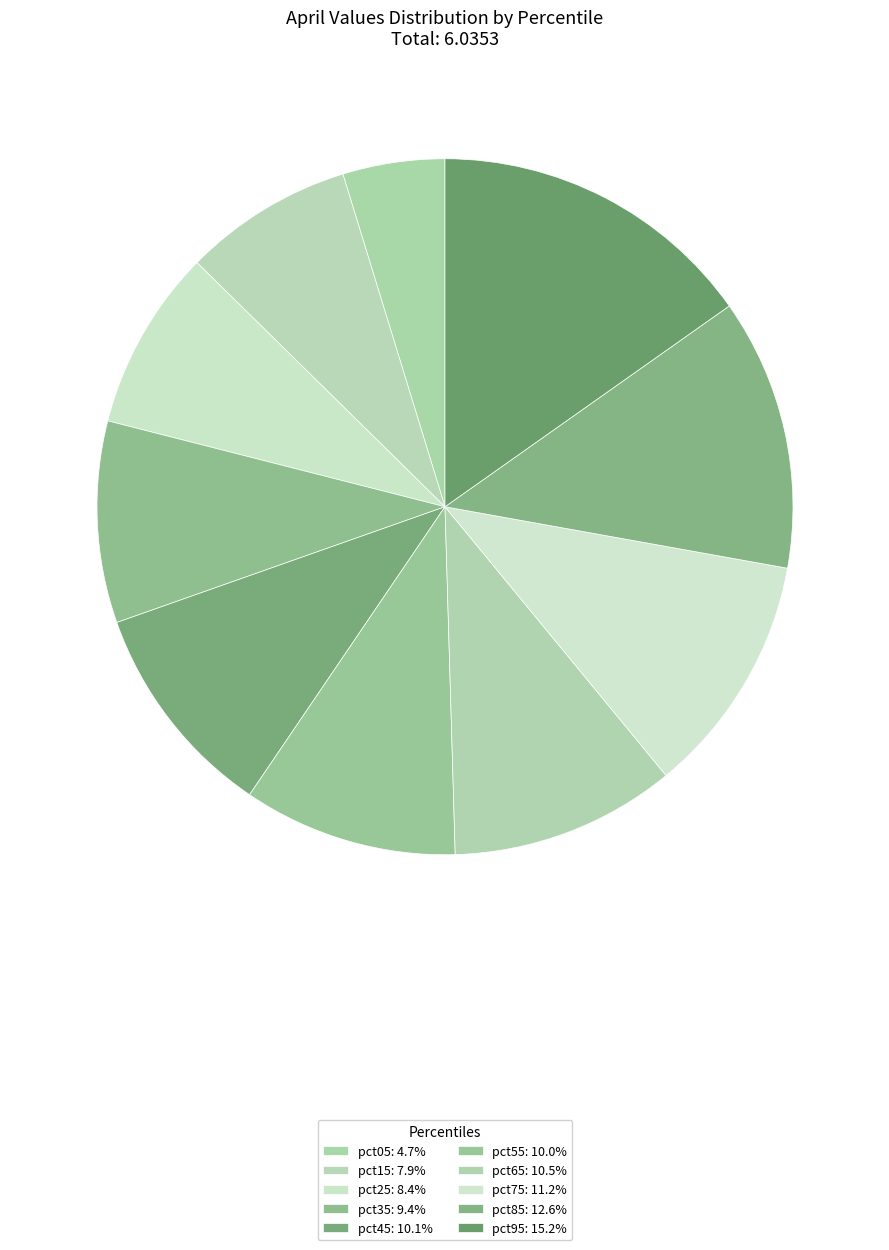

To the nearest percent, what is the combined percentage of pct65 and pct05?

15%